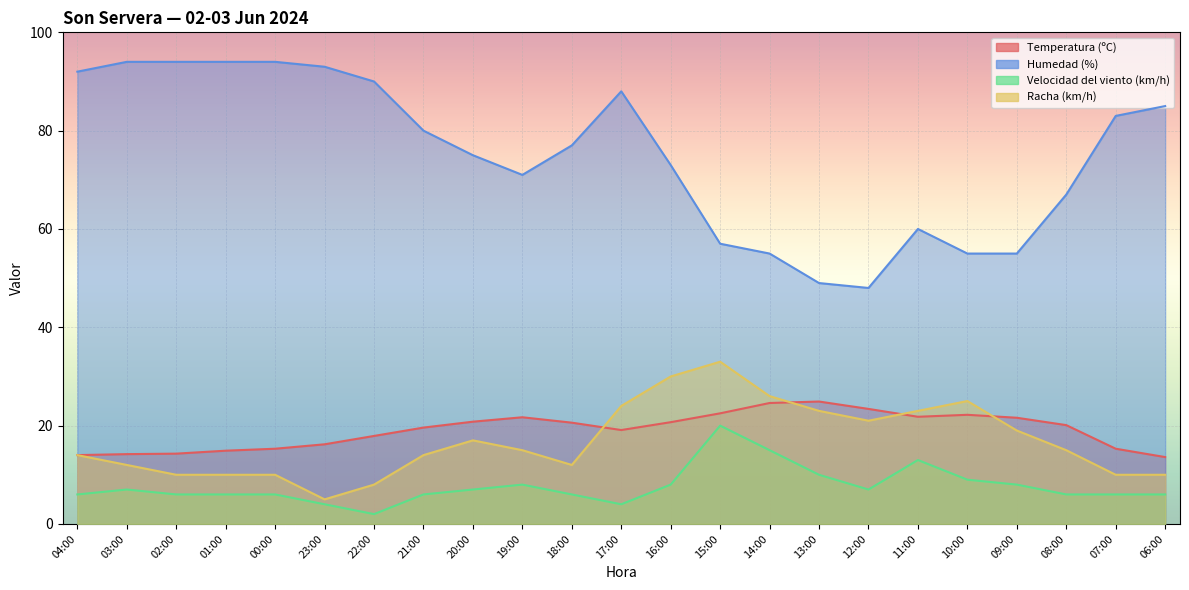

Which series has the largest total across all categories?

Humedad (%)